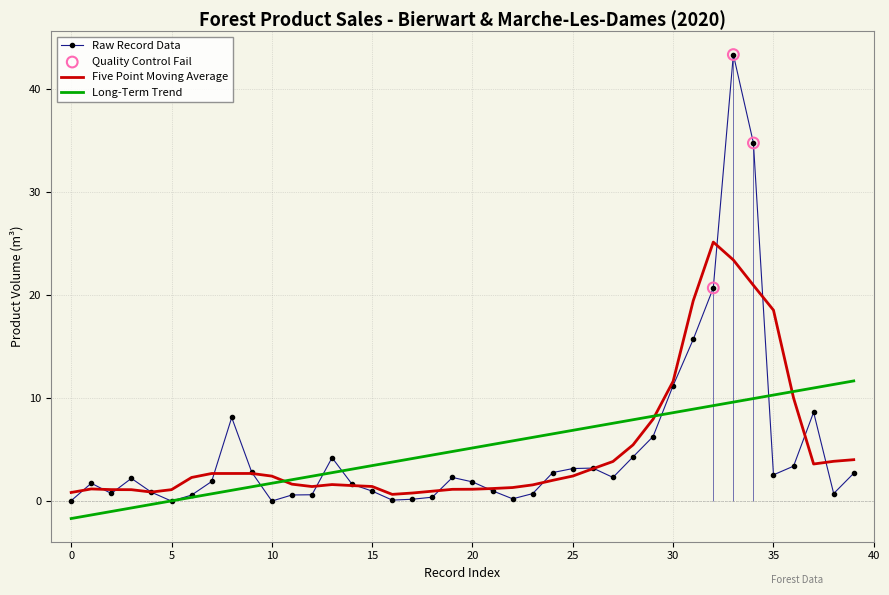

What is the maximum value for Five Point Moving Average?

25.1